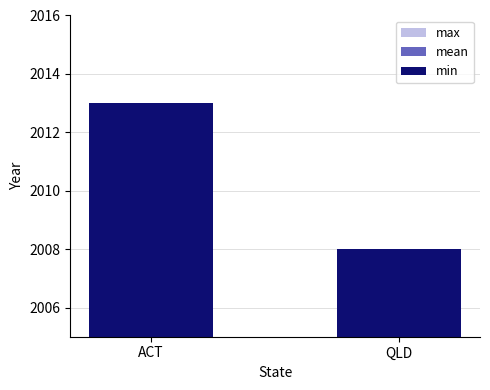

How many mean values are between 2008 and 2013?

2